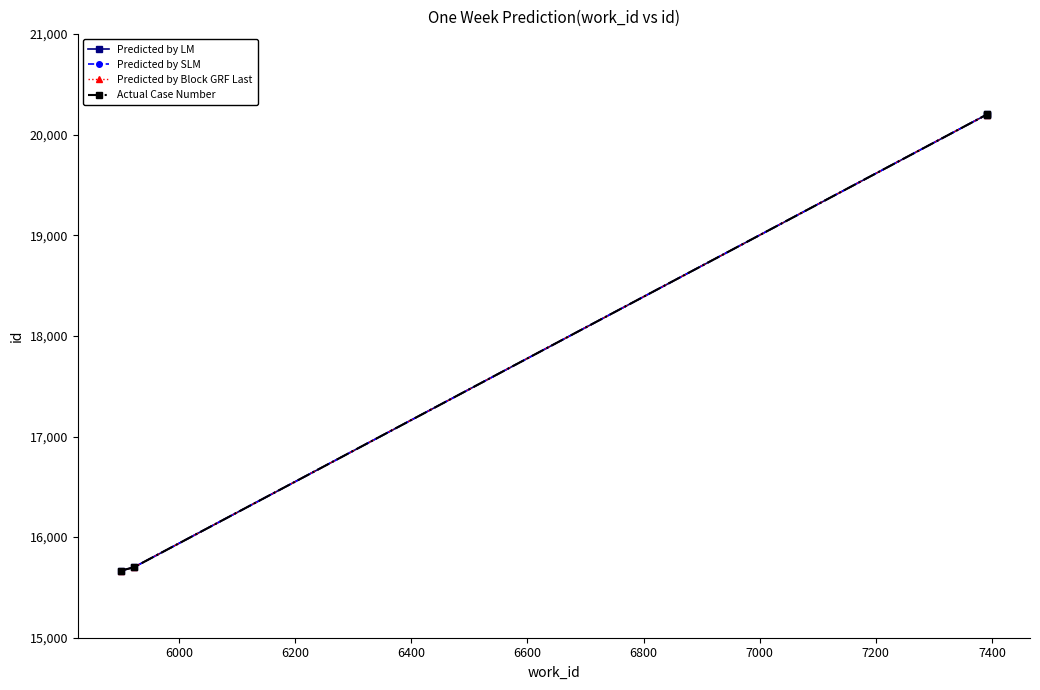

What is the minimum value shown in the chart?

15667